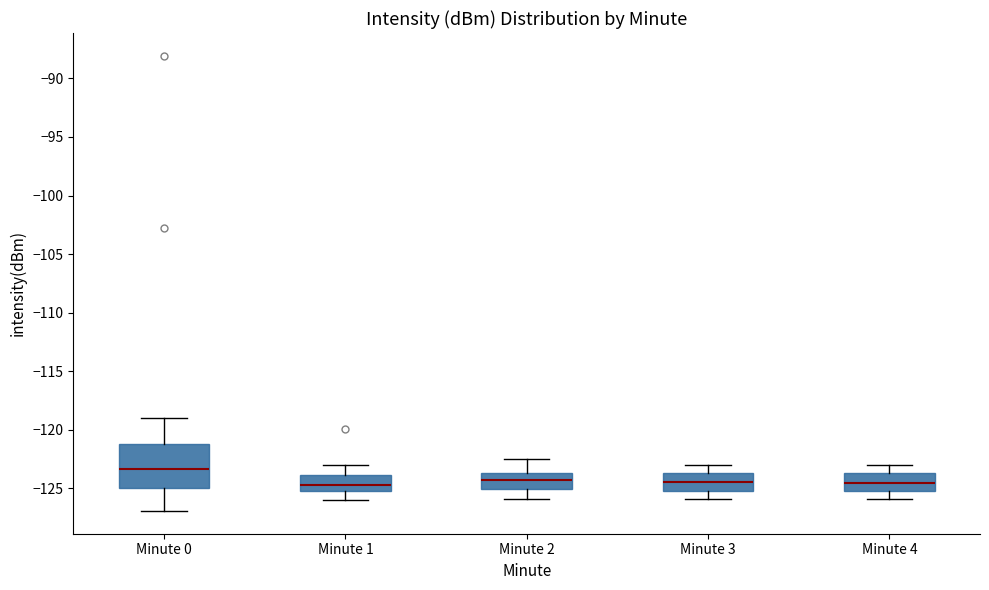

Reading left to right, read every box against the y-axis: the position of its median line, the range the box covers, and the ends of its whiskers. The values are not printed on the chart, so give them approximately, as read against the axis.

Minute 0: median -123.5, box -125.0 to -121.0, whiskers -127.0 to -119.0
Minute 1: median -124.5, box -125.0 to -124.0, whiskers -126.0 to -123.0
Minute 2: median -124.5, box -125.0 to -123.5, whiskers -126.0 to -122.5
Minute 3: median -124.5, box -125.0 to -123.5, whiskers -126.0 to -123.0
Minute 4: median -124.5, box -125.0 to -123.5, whiskers -126.0 to -123.0